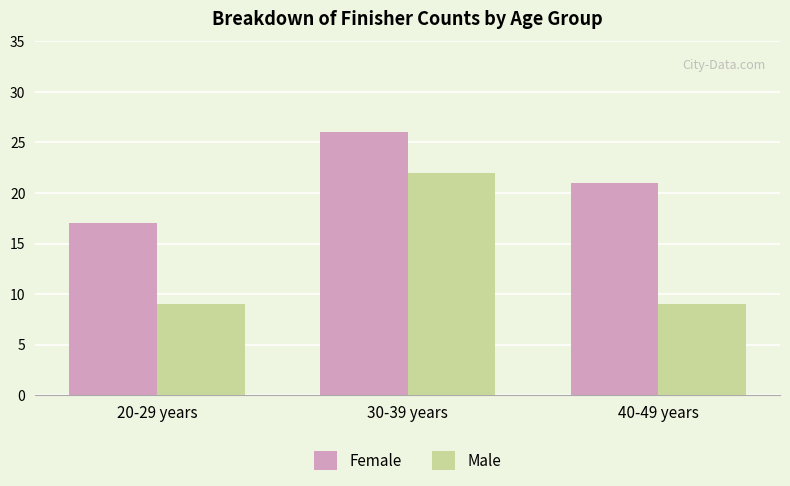

Rank the series by their average value, from lowest to highest.

Male, Female